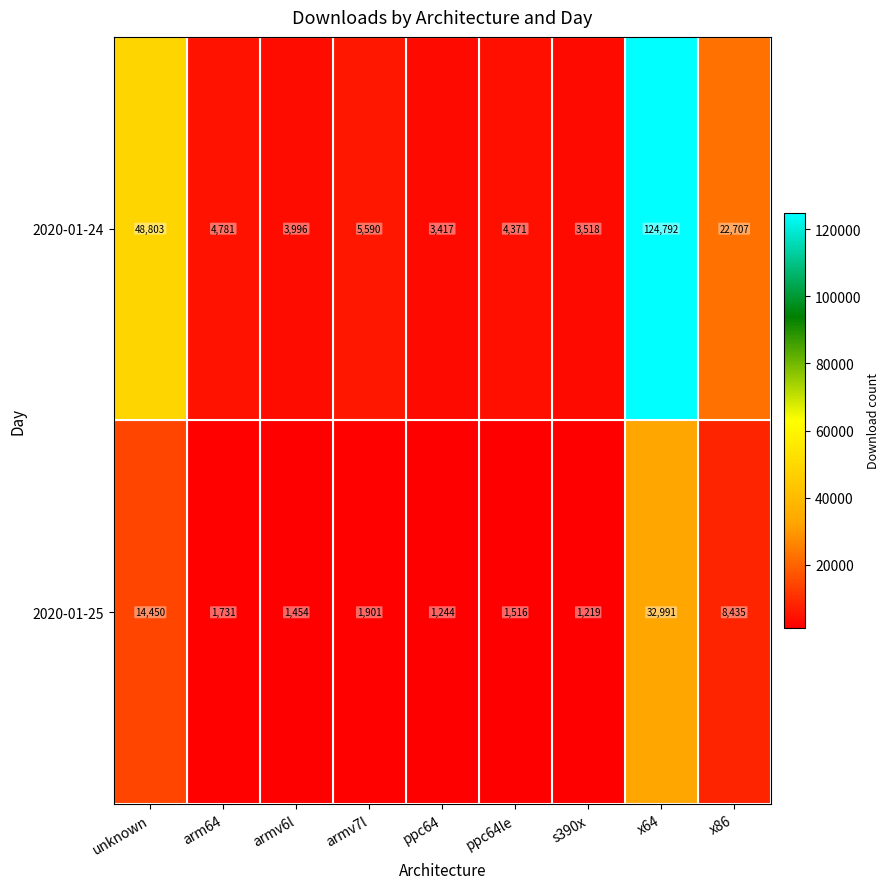

The 2020-01-24 series shows 5410 at s390x. True or false?

False